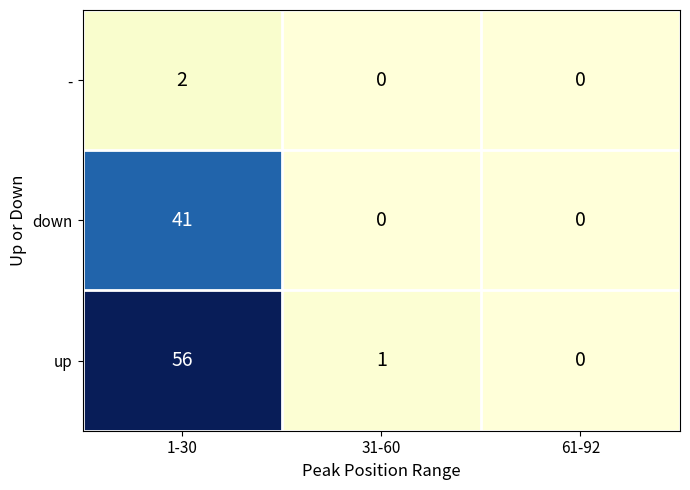

Reading right to left, extract all data points from this chart.

-: 61-92=0	31-60=0	1-30=2
down: 61-92=0	31-60=0	1-30=41
up: 61-92=0	31-60=1	1-30=56